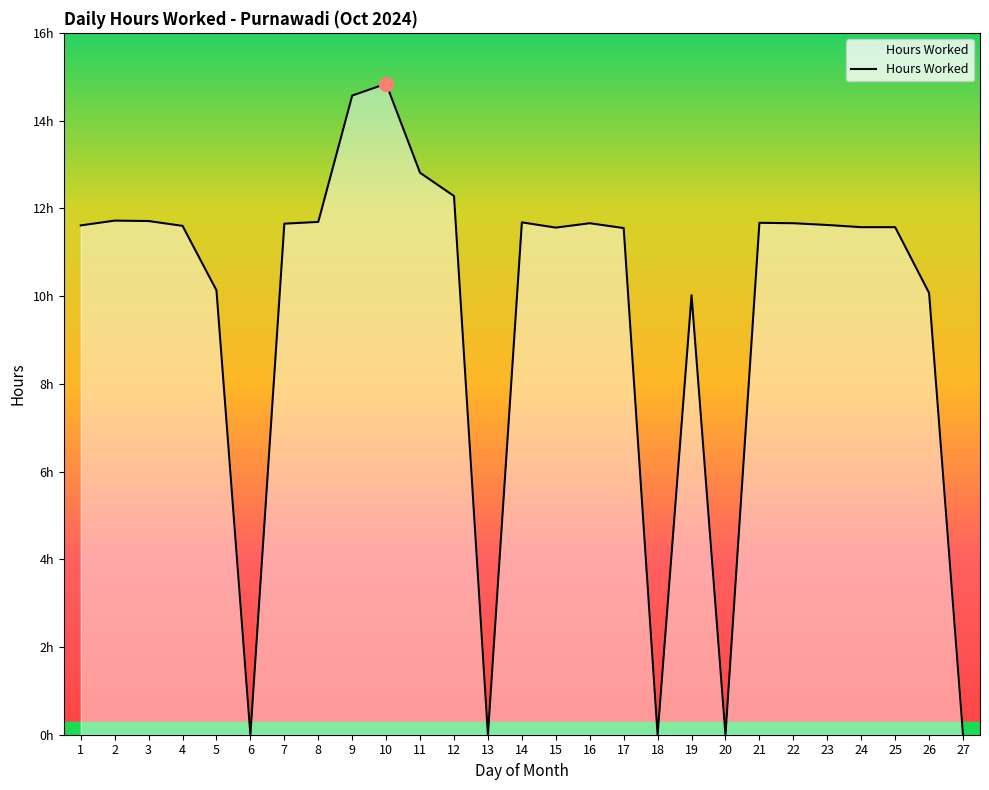

What value does the data have at 10?

14.8